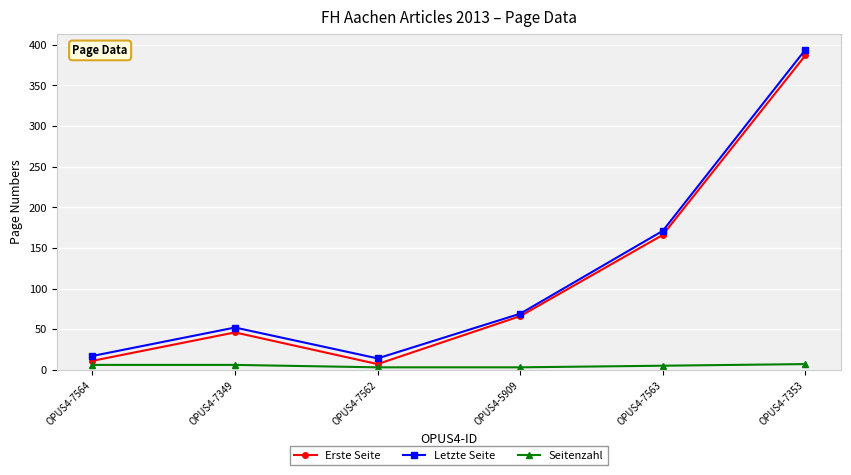

True or false: Seitenzahl has more than 2 points higher than both neighbors.

False